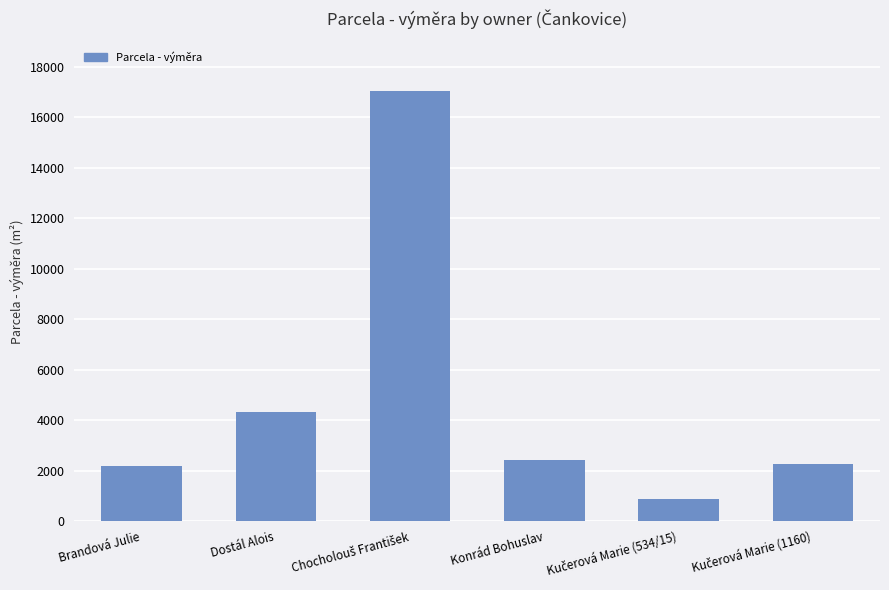

Reading right to left, what are all the values shown in this chart?

2252	859	2419	17035	4315	2165